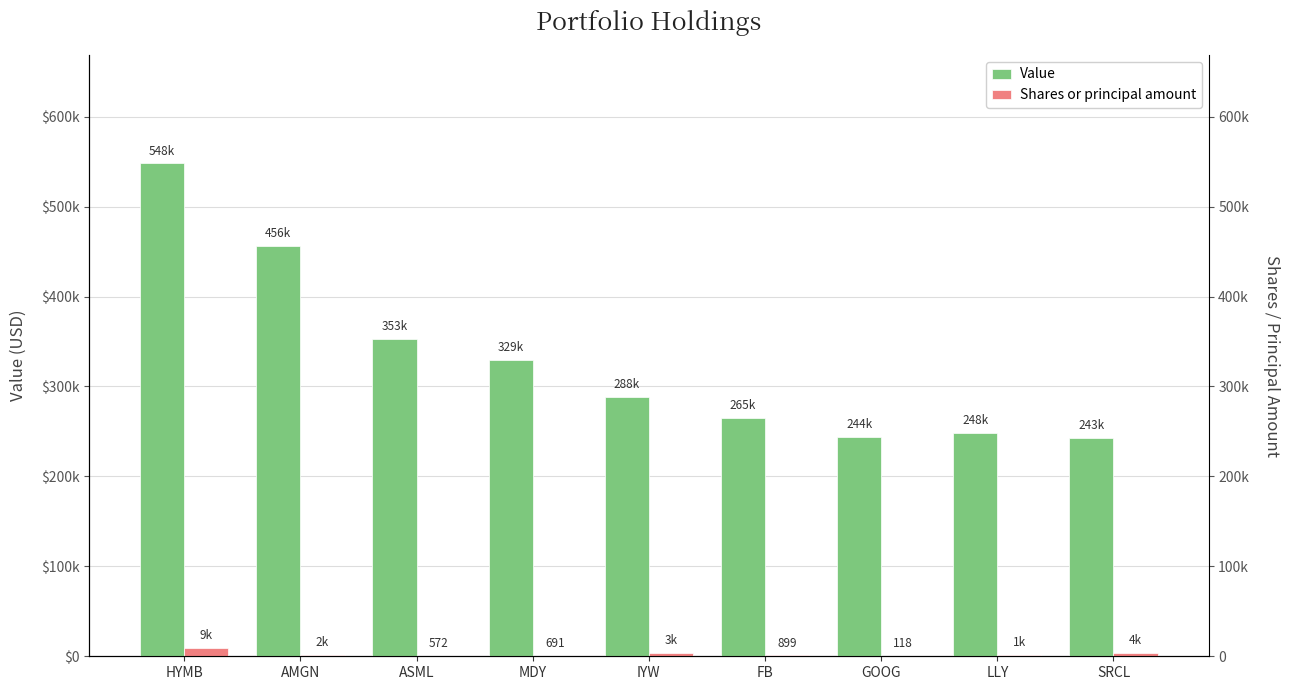

Count the number of categories in the chart.

9